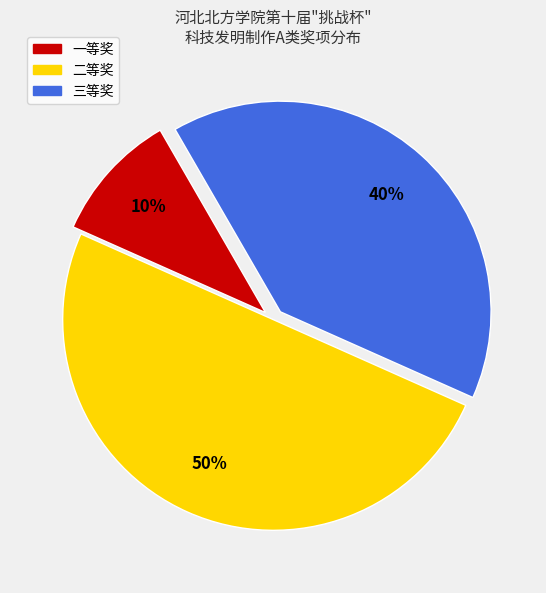

Is it true that 二等奖 is 50% of the pie?

True